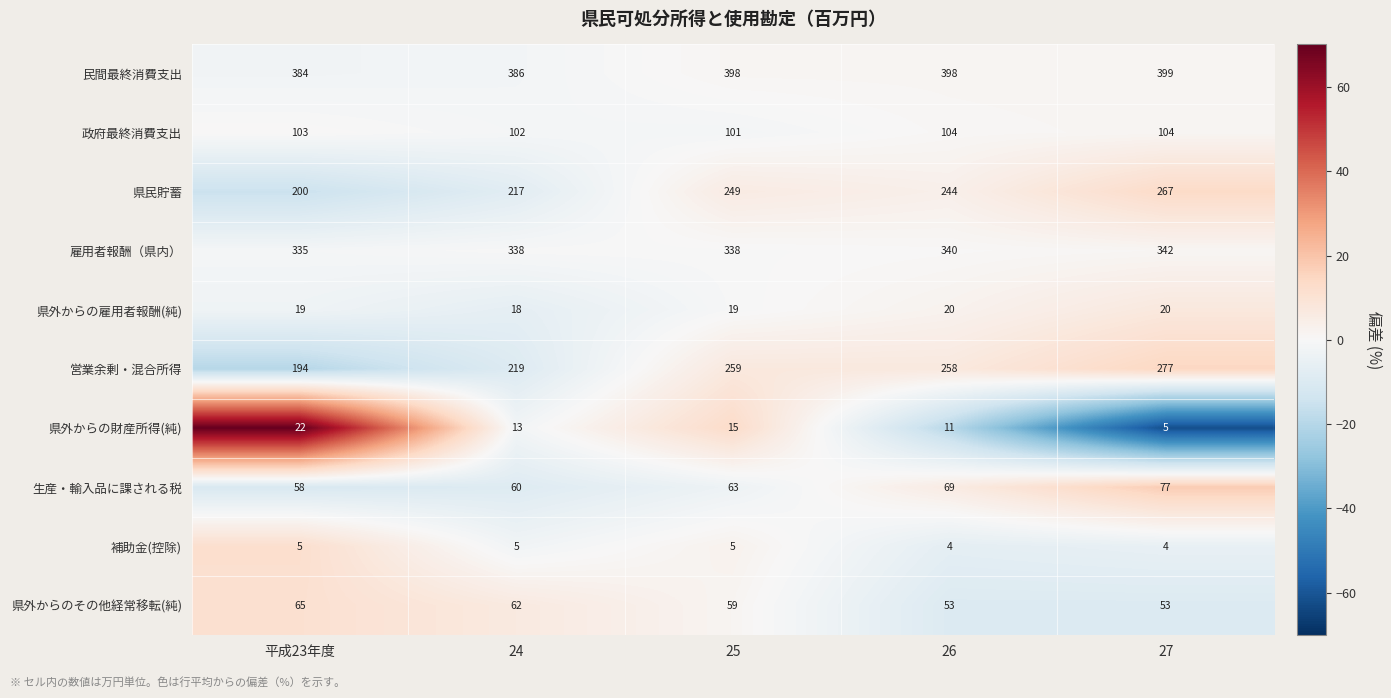

At how many categories does at least one series exceed 48?

5